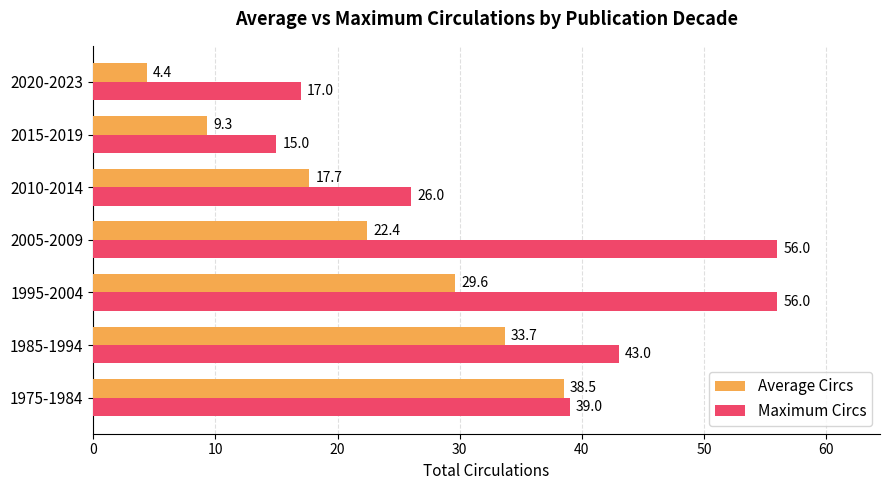

What is the difference between the Average Circs values at 1995-2004 and 2005-2009?

7.2